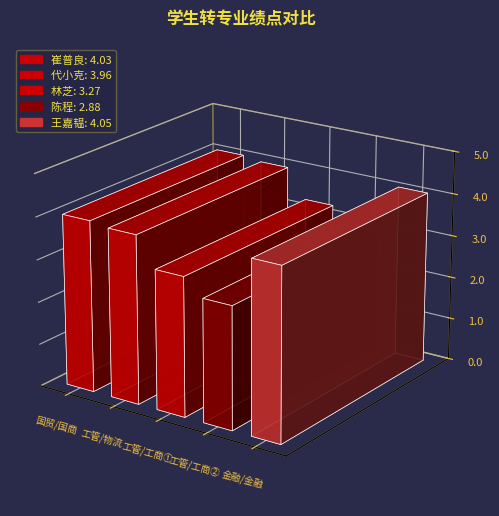

Reading left to right, list all the values displayed in this chart.

4.0	4.0	3.3	2.9	4.0